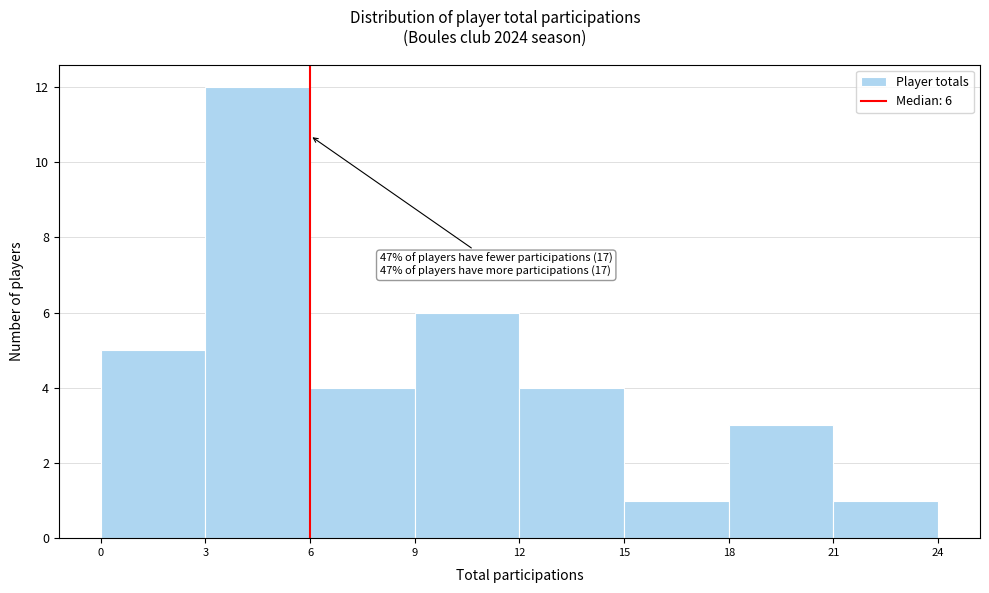

Which range on the x-axis has the tallest bar?

3 to 6